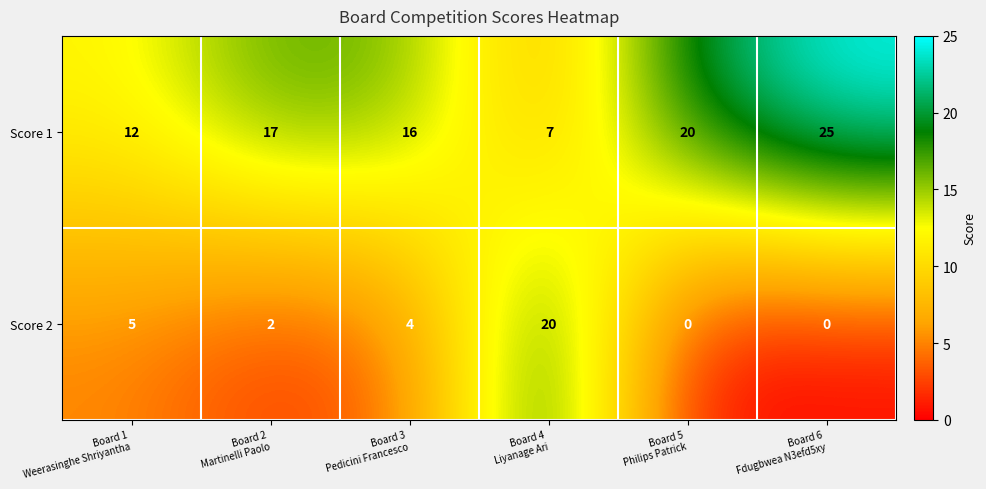

Rank the series by their maximum value, from lowest to highest.

Score 2, Score 1